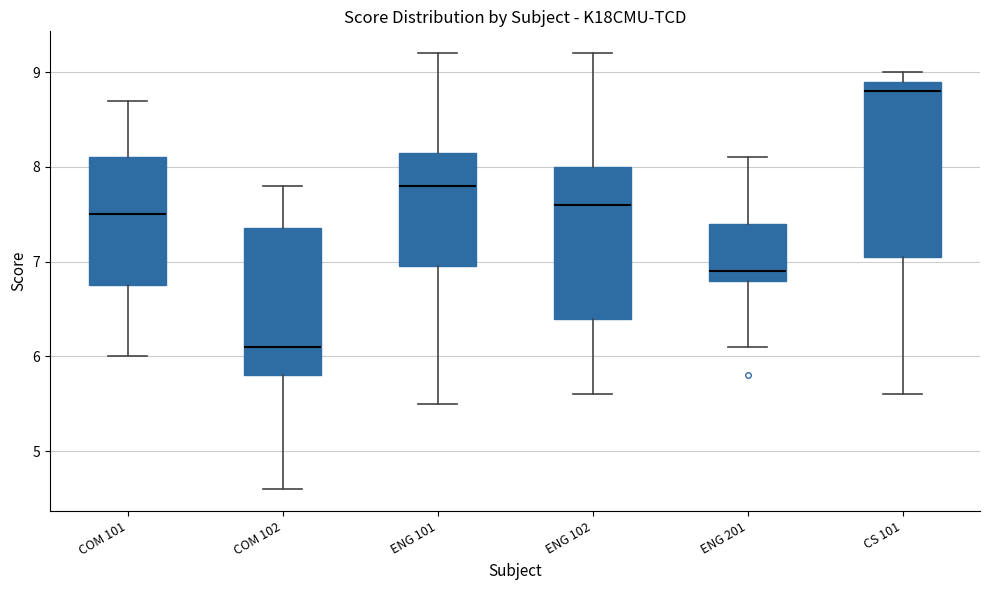

Which box has the highest median line?

CS 101